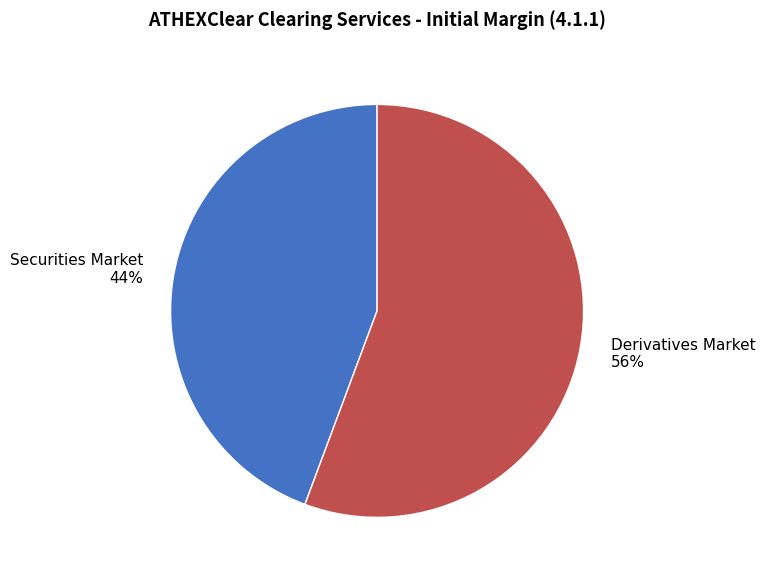

Is the sum of Securities Market 44% and Derivatives Market 56% greater than half?

Yes